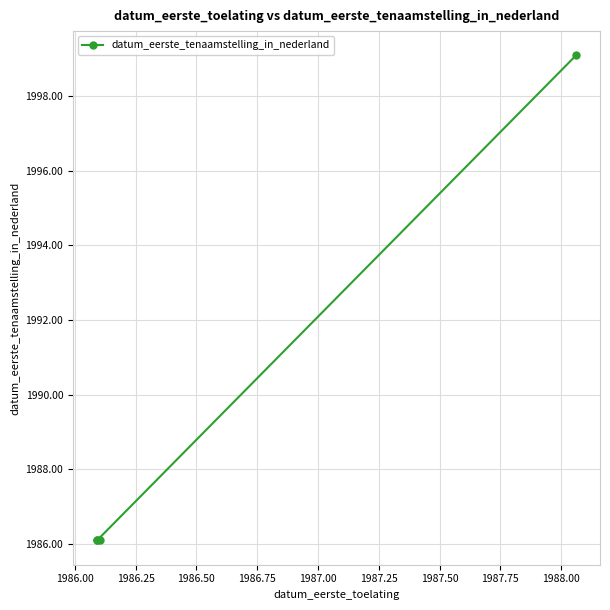

What is the value of the 1st point from the left?

1986.1